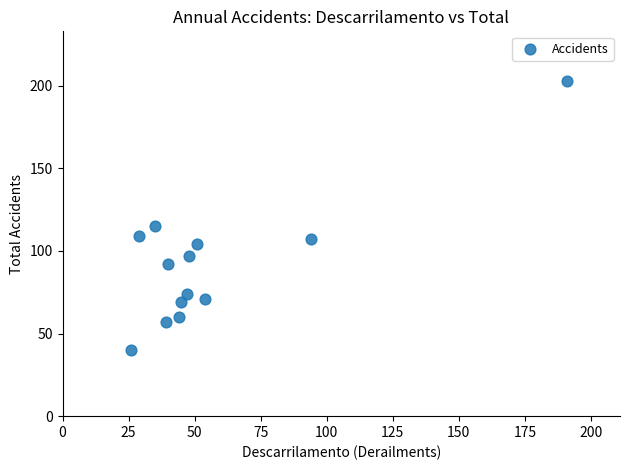

What Y value in the scatter plot is closest to 121?

115